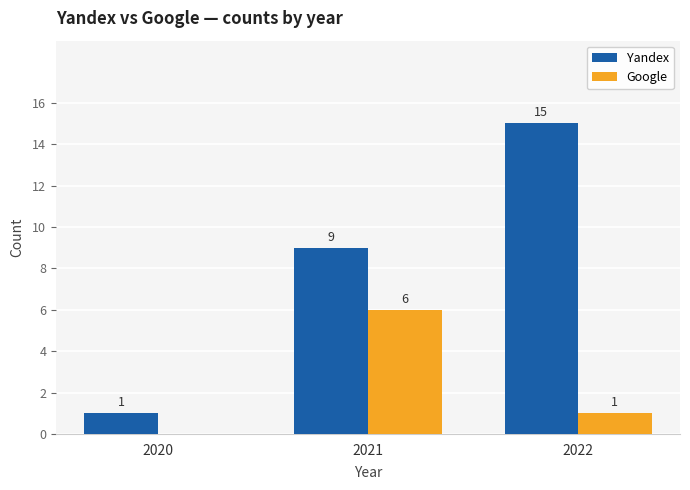

True or false: Google has a value of 6 at 2021.

True